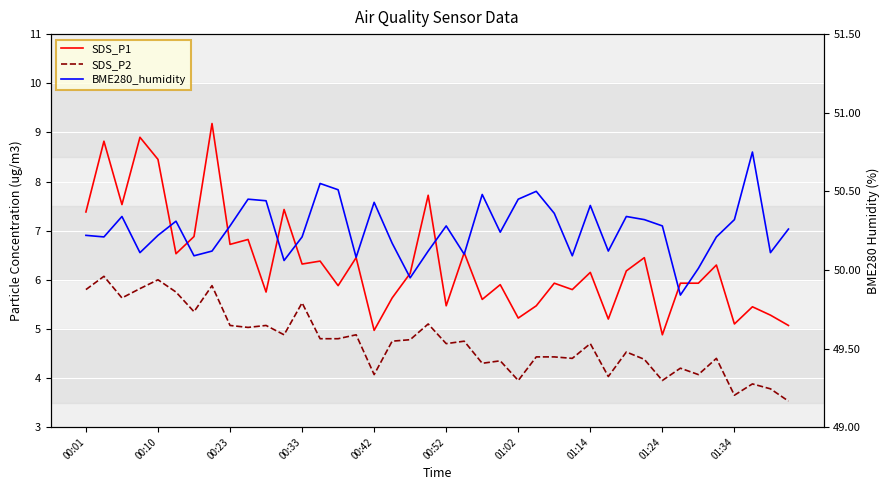

Is it true that BME280_humidity equals 28.5 at 15?

False